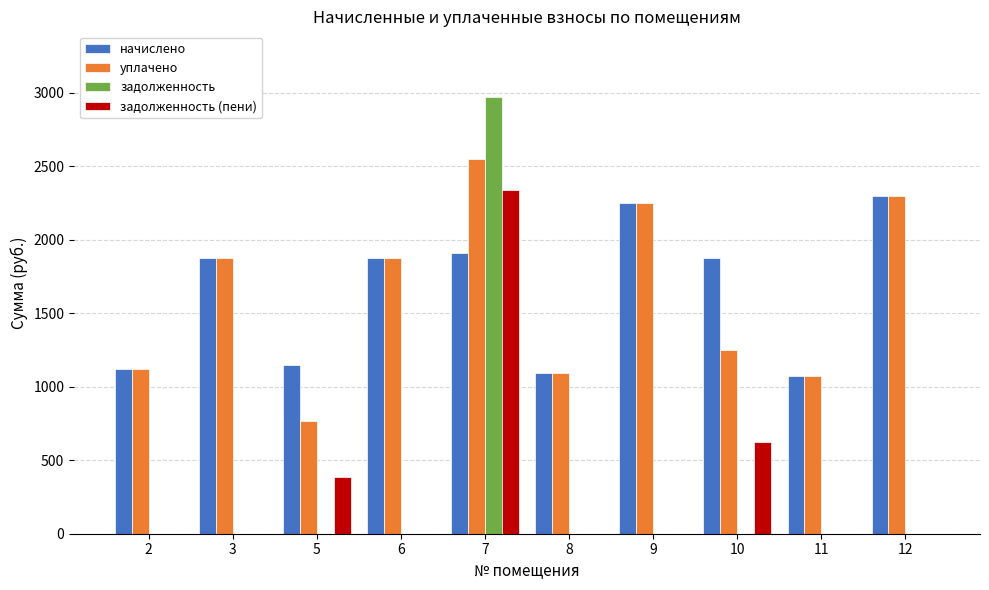

The value of задолженность at 9 is 0.0. True or false?

True